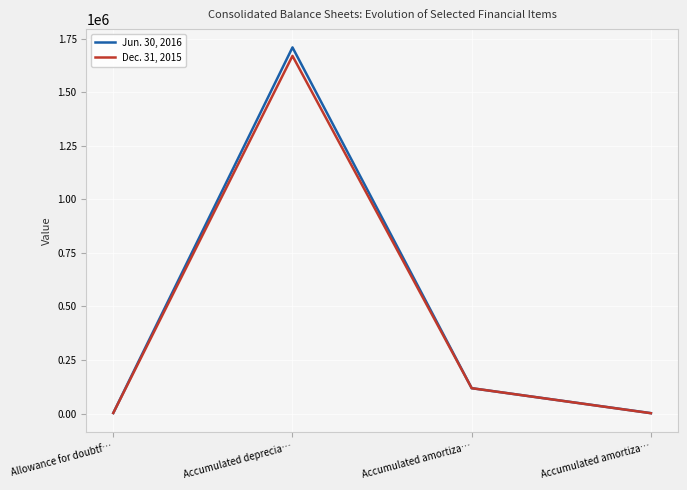

Which label corresponds to the smallest value in the chart?

Accumulated amortiza…